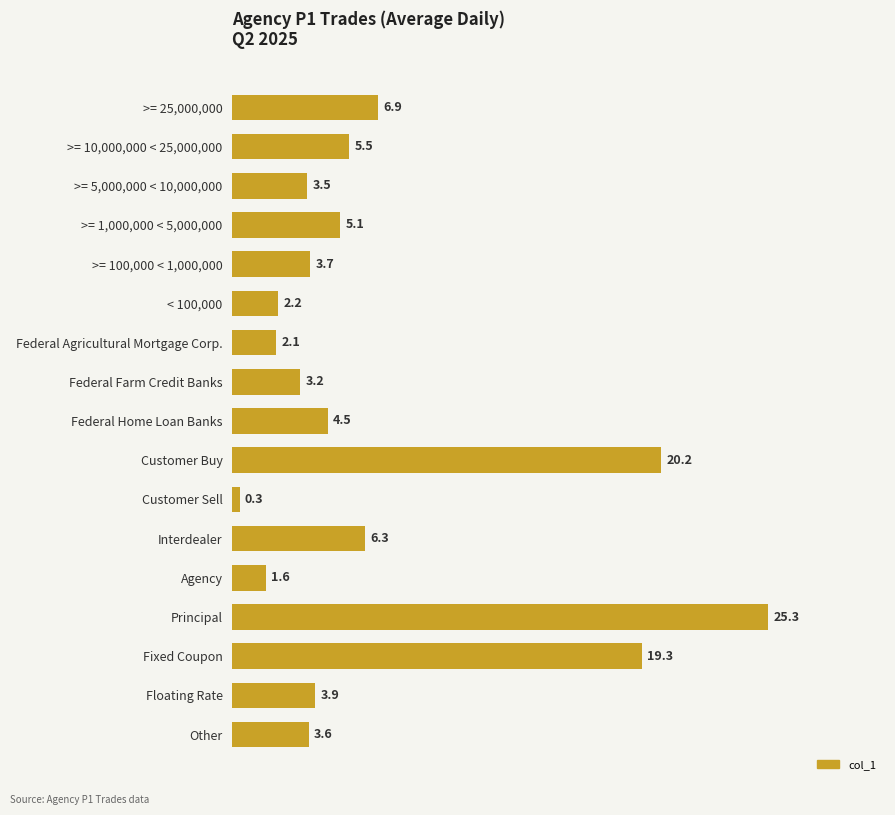

Reading bottom to top, transcribe all the data shown in this chart.

Other=3.6	Floating Rate=3.9	Fixed Coupon=19.3	Principal=25.3	Agency=1.6	Interdealer=6.3	Customer Sell=0.3	Customer Buy=20.2	Federal Home Loan Banks=4.5	Federal Farm Credit Banks=3.2	Federal Agricultural Mortgage Corp.=2.1	< 100,000=2.2	>= 100,000 < 1,000,000=3.7	>= 1,000,000 < 5,000,000=5.1	>= 5,000,000 < 10,000,000=3.5	>= 10,000,000 < 25,000,000=5.5	>= 25,000,000=6.9